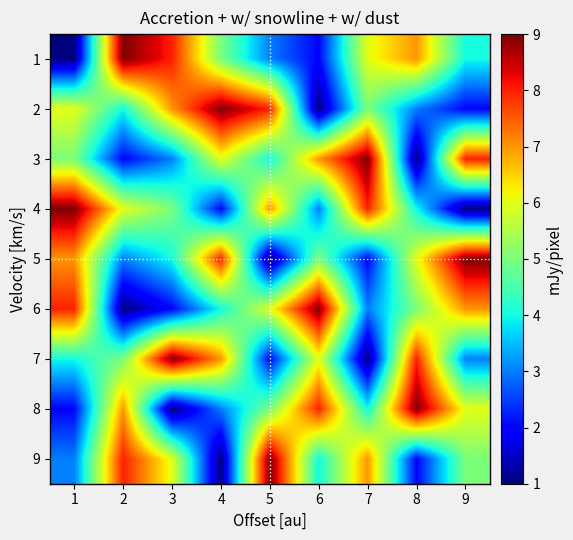

What is the difference between the highest and lowest values at 2?

8